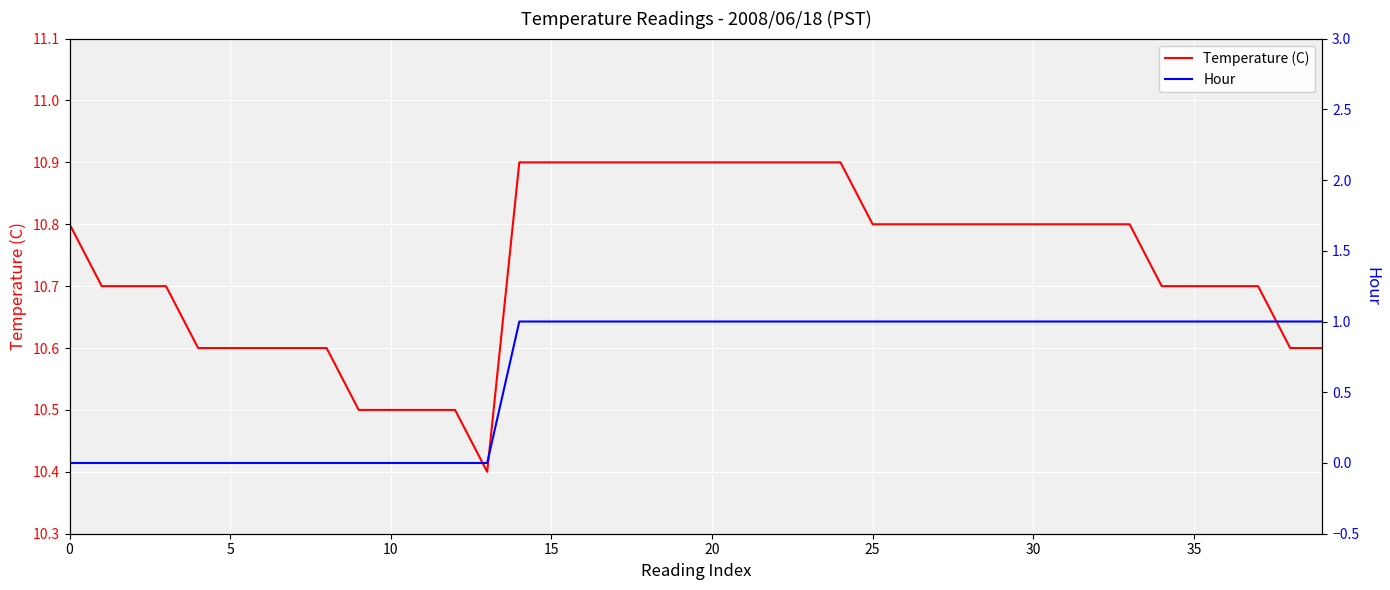

What is the difference between the highest and lowest values at 22?

9.9